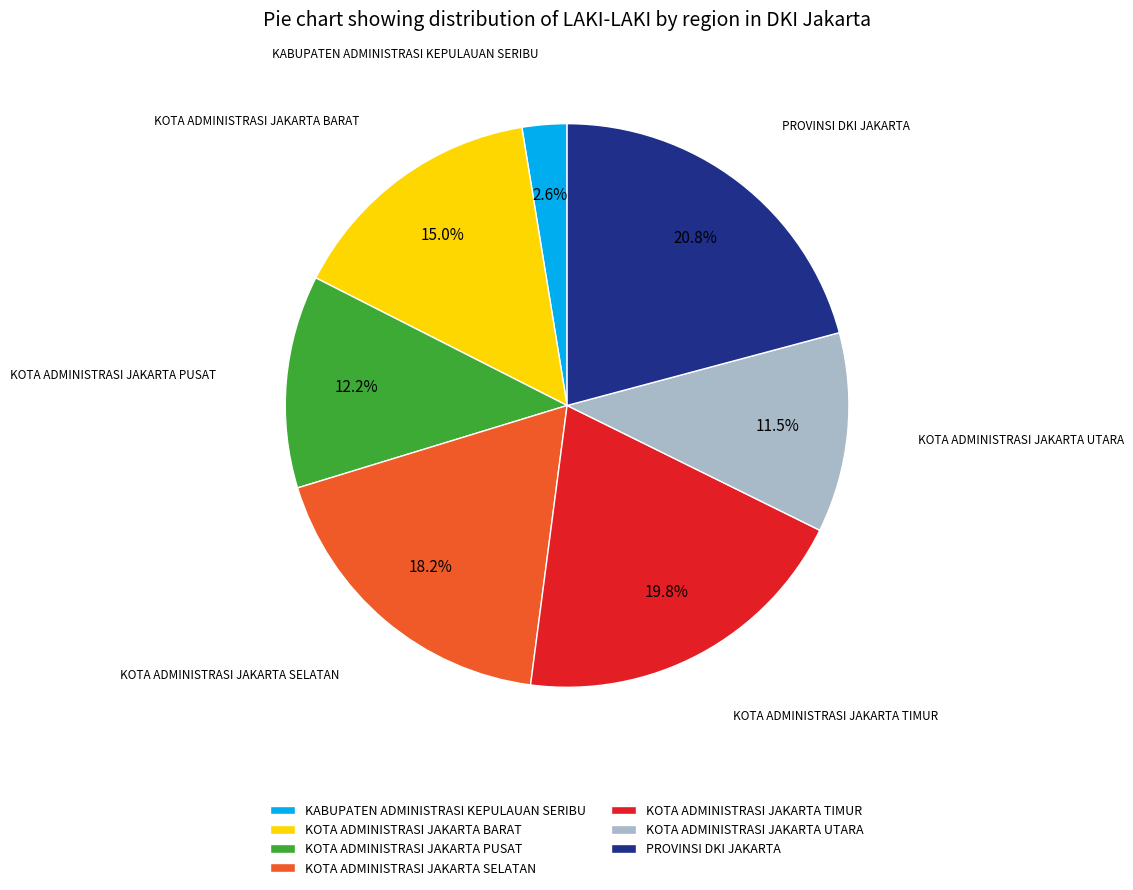

Is it true that KABUPATEN ADMINISTRASI KEPULAUAN SERIBU is 9% of the pie?

False